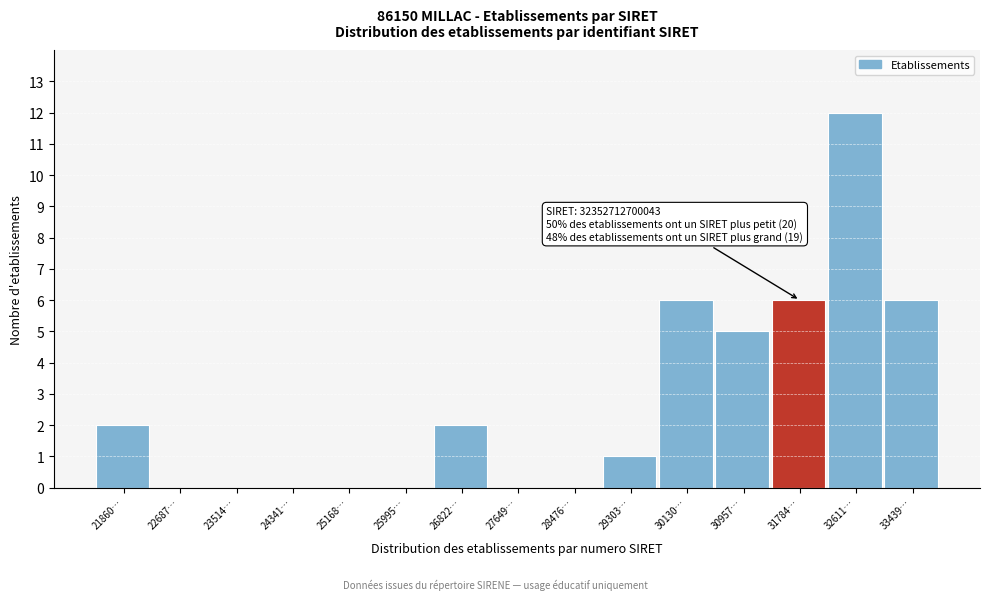

Reading left to right, extract all data points from this chart.

21860…=2	22687…=0	23514…=0	24341…=0	25168…=0	25995…=0	26822…=2	27649…=0	28476…=0	29303…=1	30130…=6	30957…=5	31784…=6	32611…=12	33439…=6